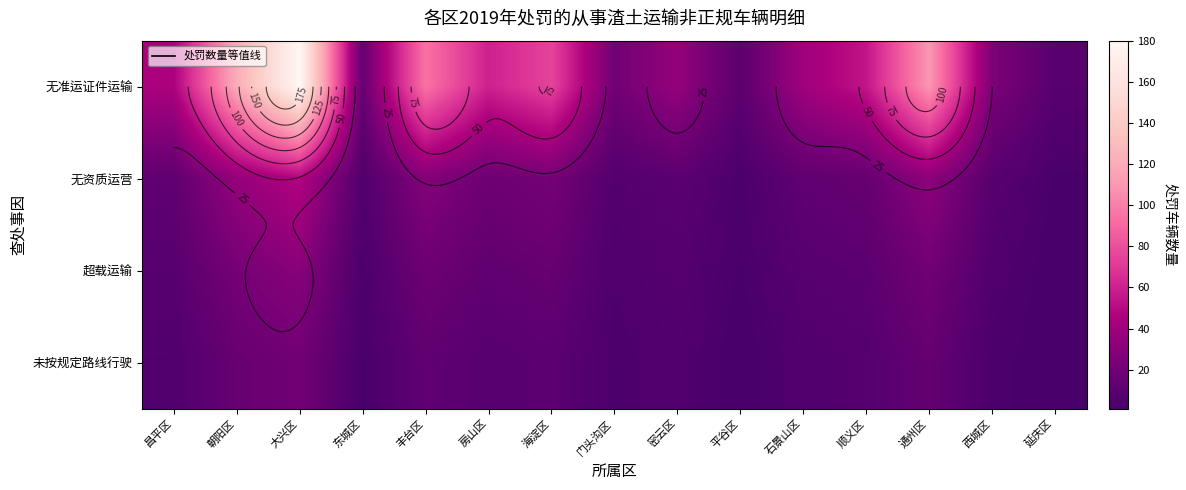

Which category has the lowest value in the 未按规定路线行驶 series?

平谷区